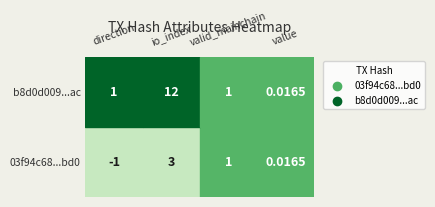

What value does the b8d0d009efcd0ca97f8bf2773da4436a428f2ac series have at 2?

1.0